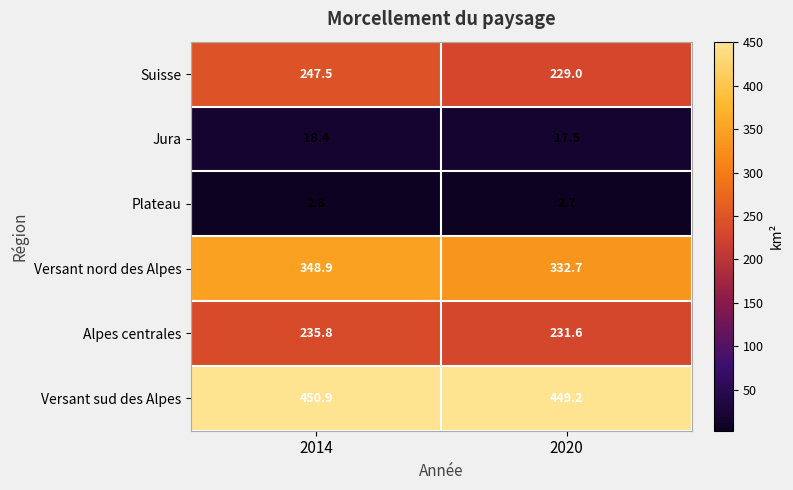

How many series are shown in this chart?

6